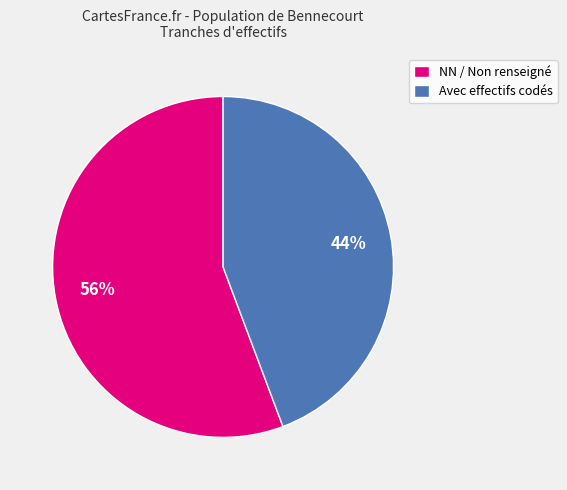

Which category accounts for the majority?

NN / Non renseigné